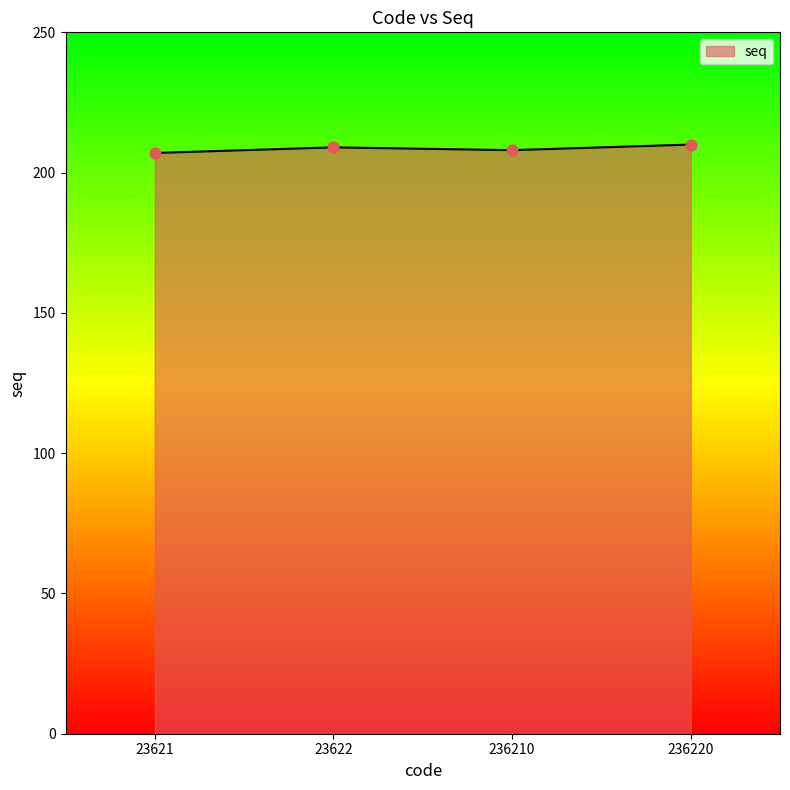

What is the ratio of the value at 236210 to the value at 23622?

1.0